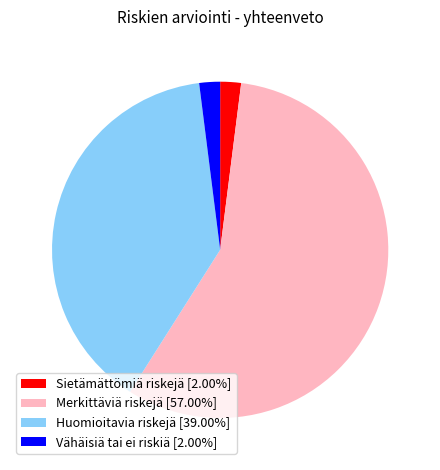

Count the number of slices in the pie.

4